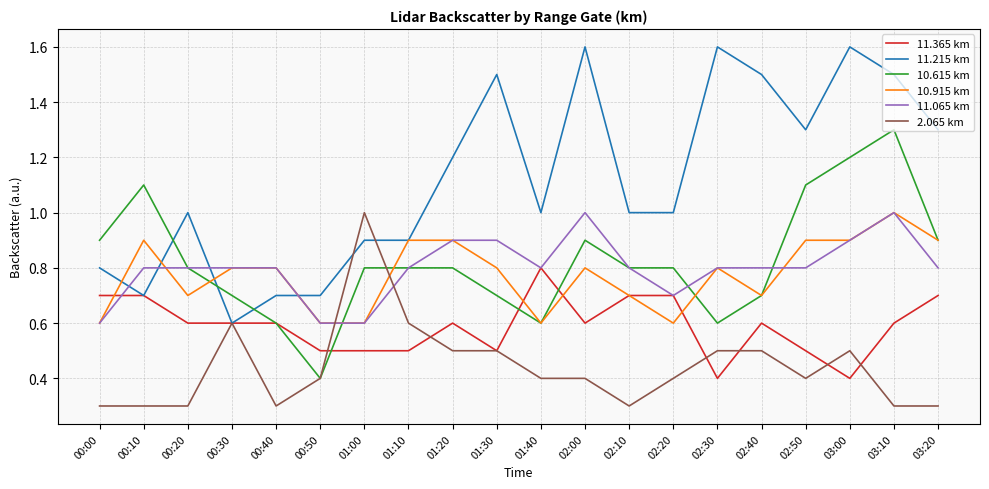

What is the smallest value displayed?

0.3